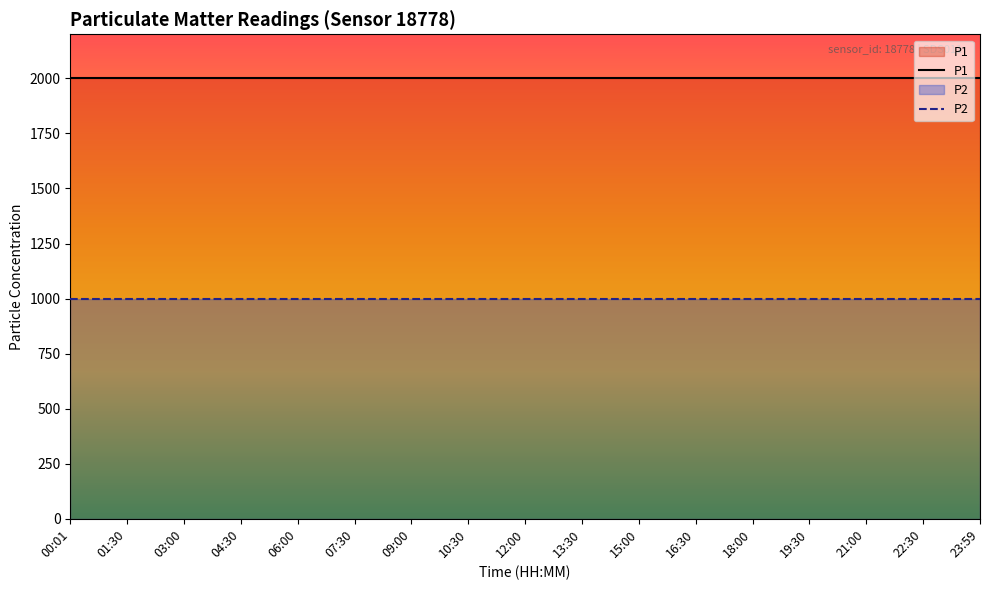

What is the value of the P2 point at the 2nd from the left?

999.9